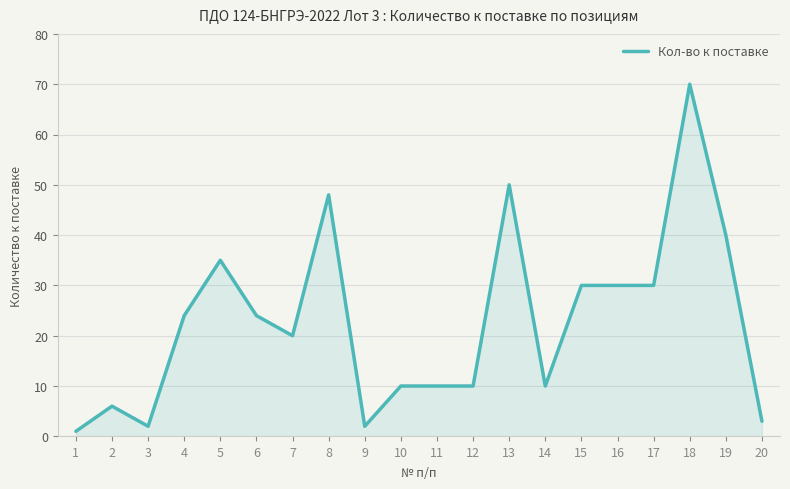

True or false: the data has more than 1 interior local peaks.

True